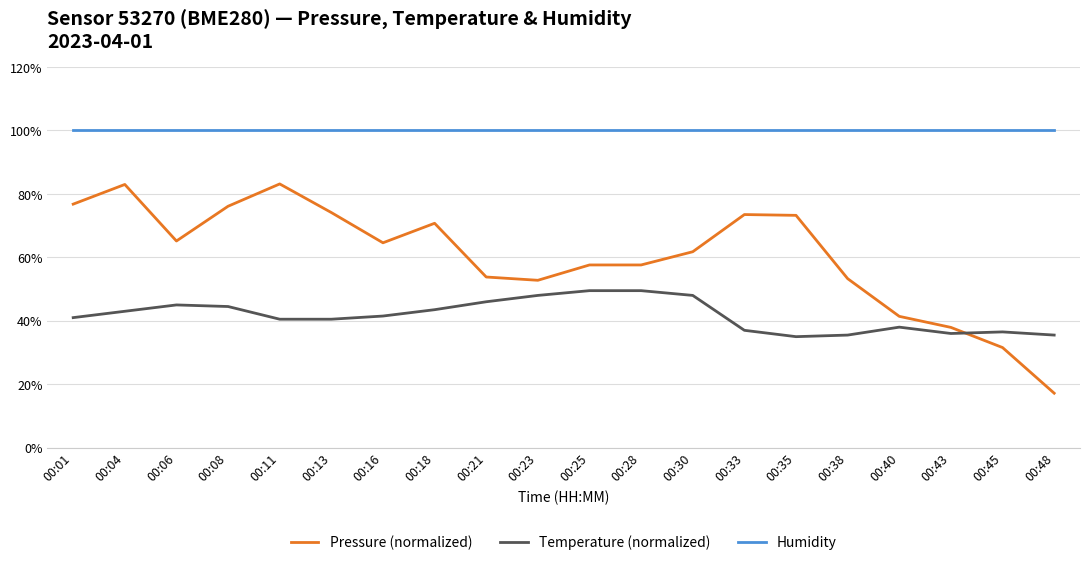

What is the total value across all series at 00:28?

207.1